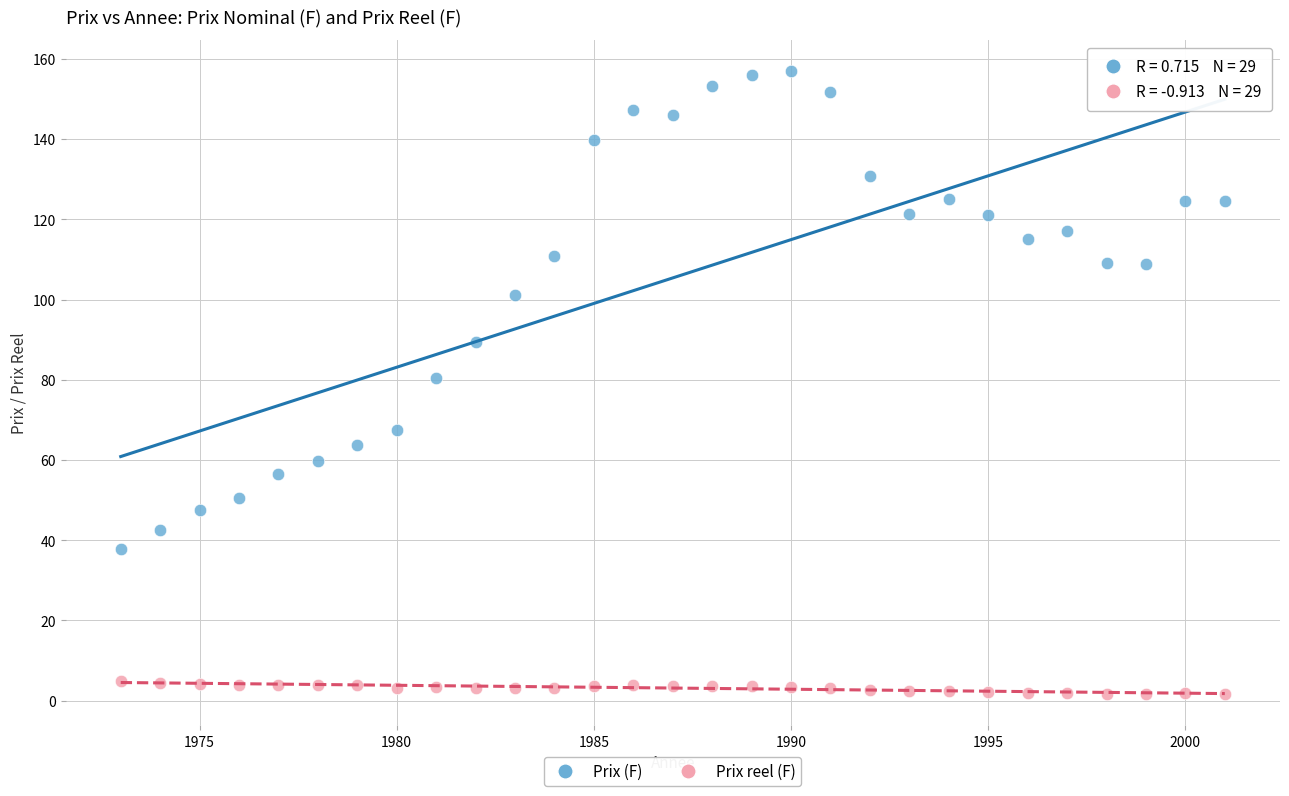

What is the X range (max minus min) for the scatter plot?

28.0